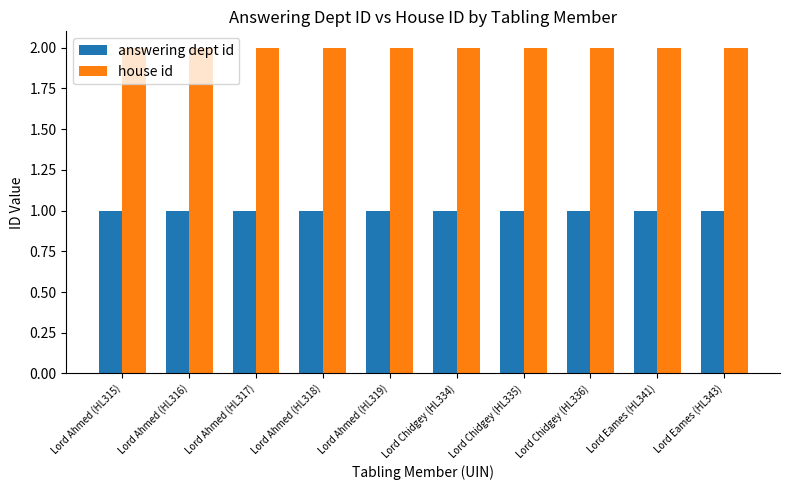

Is it true that house id equals 3 at Lord Ahmed (HL316)?

False